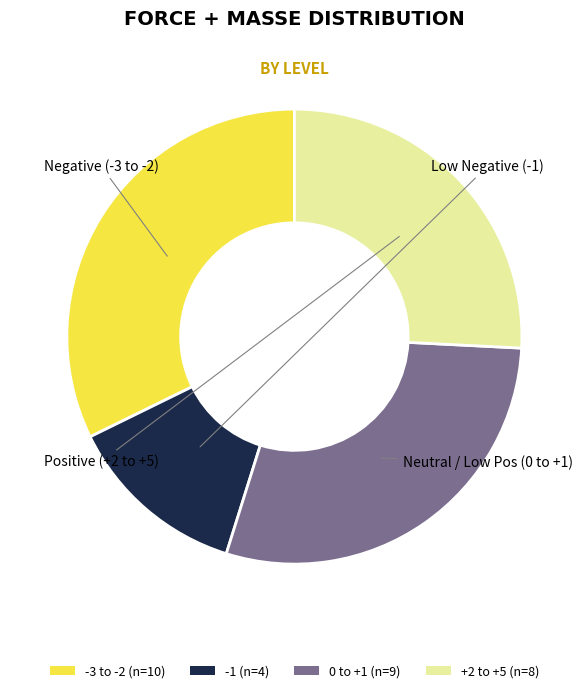

Does any single category account for the majority?

No